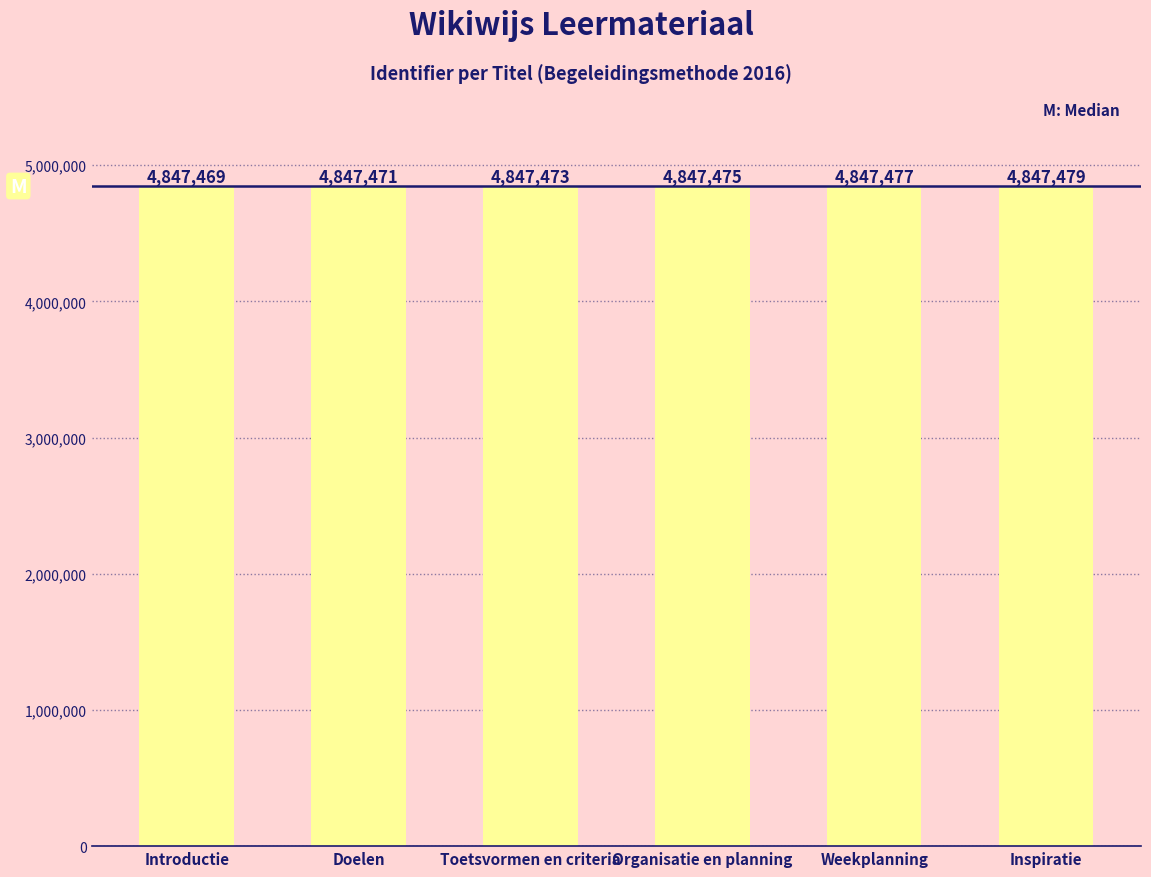

At which category does the chart reach its peak across all series?

Inspiratie